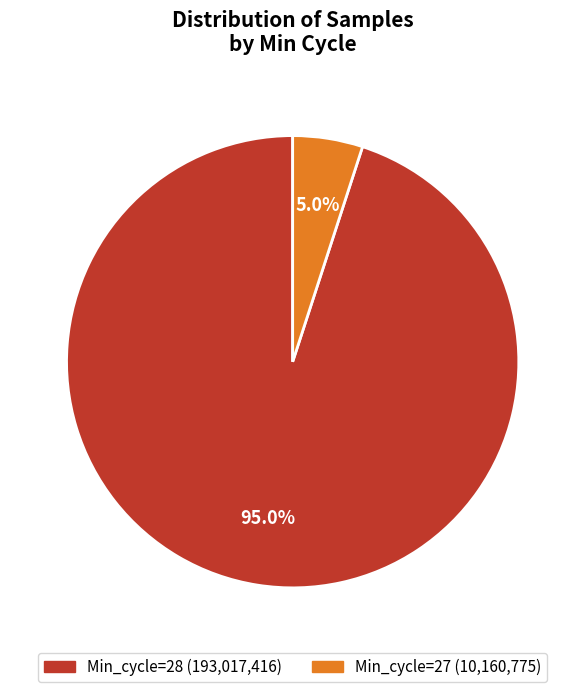

Does any single category account for the majority?

Yes